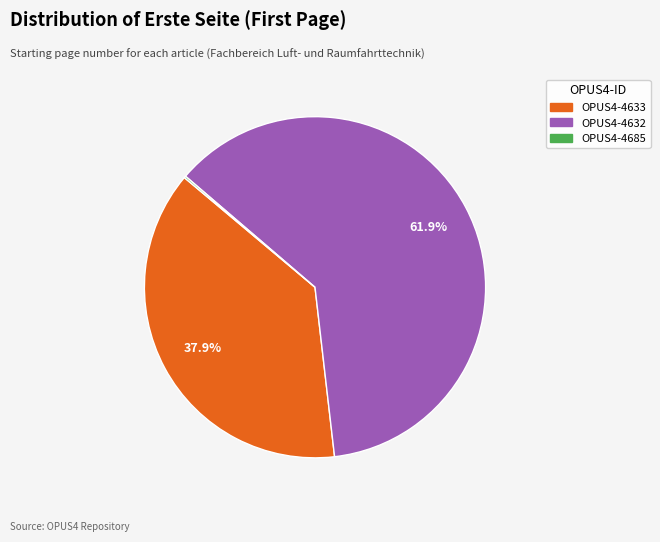

How much of the chart is everything except OPUS4-4633?

62.1%